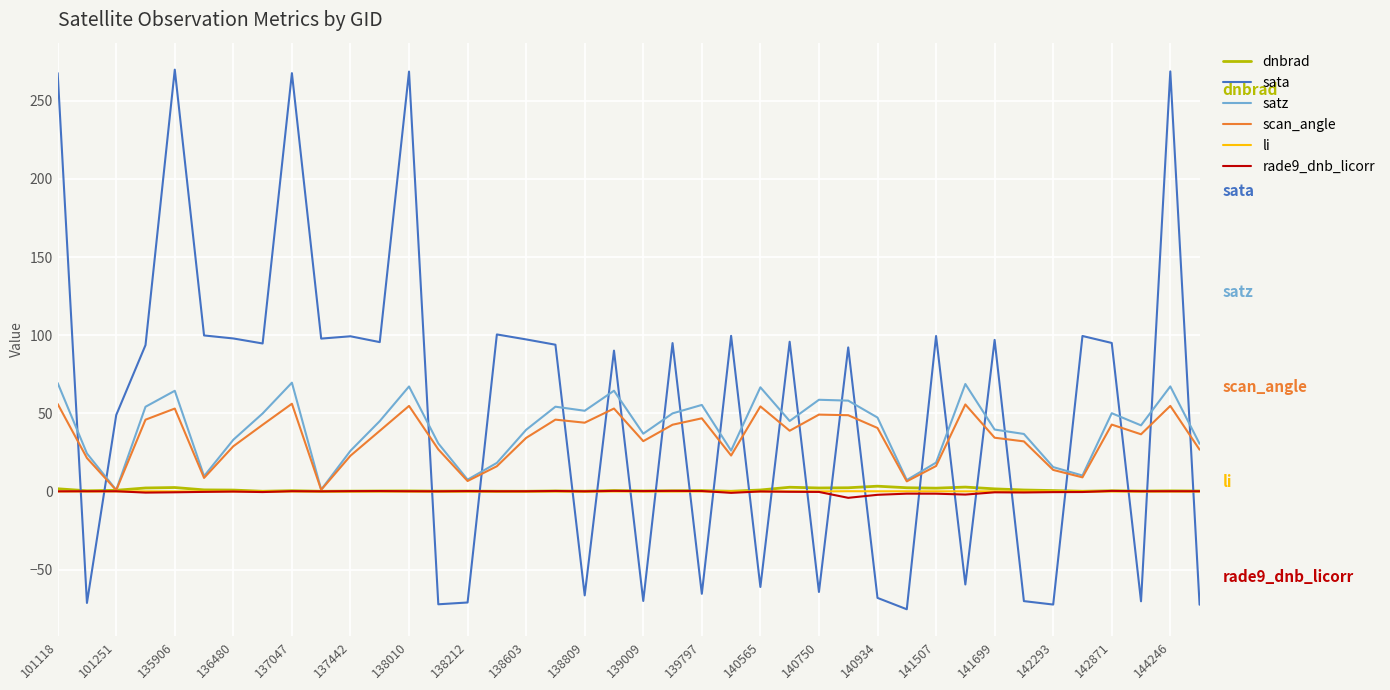

True or false: rade9_dnb_licorr and sata cross at least once.

True